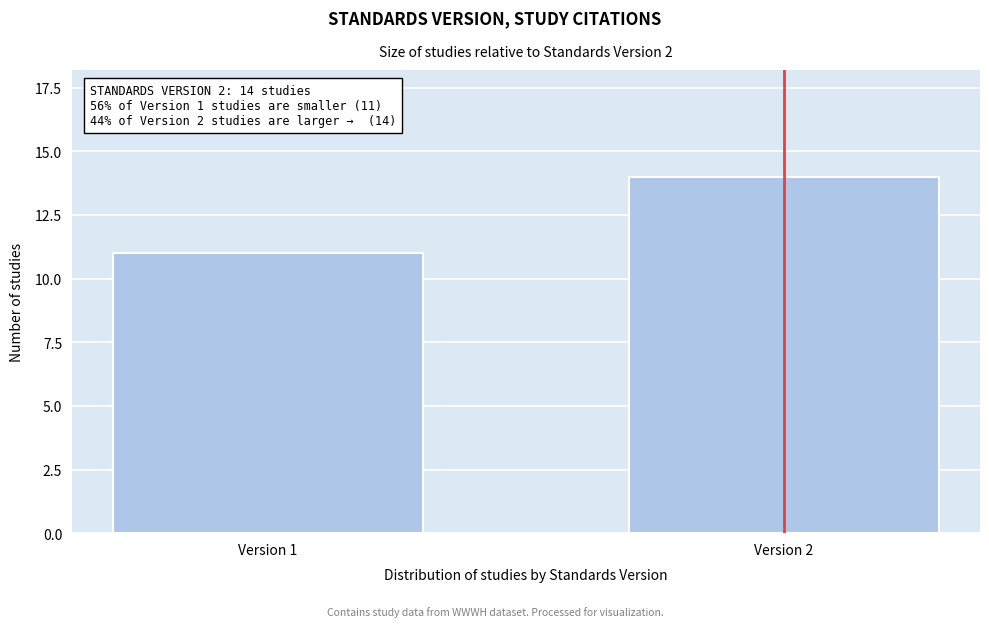

Reading right to left, transcribe all the data shown in this chart.

Version 2=14	Version 1=11